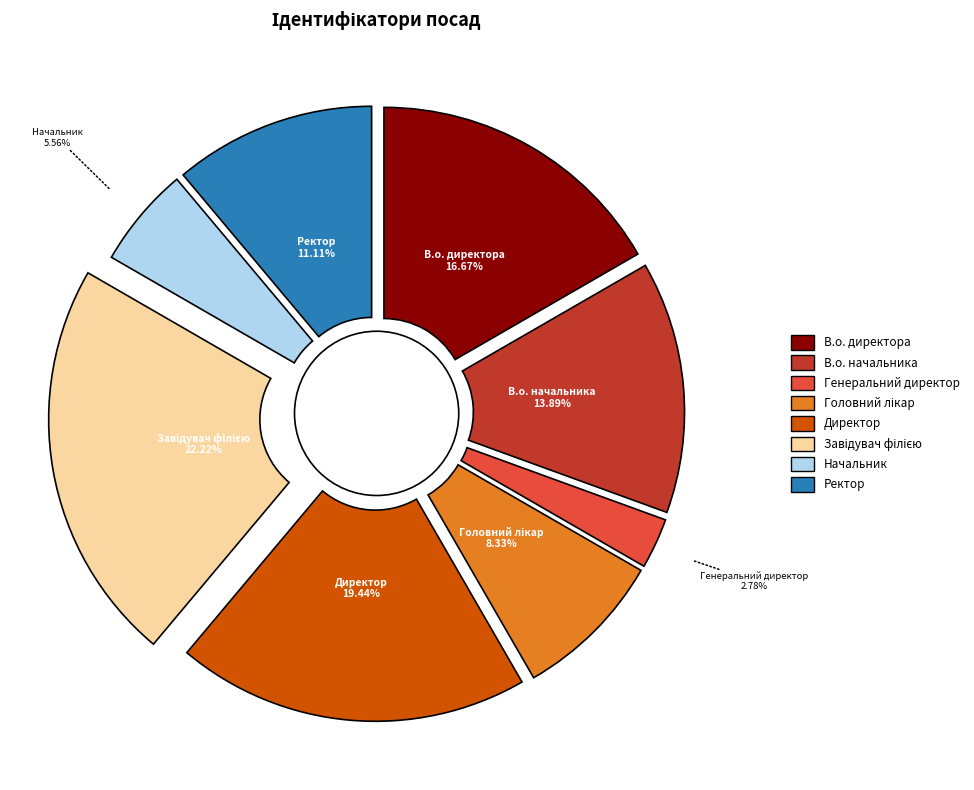

Does В.о. начальника represent more than half of the total?

No